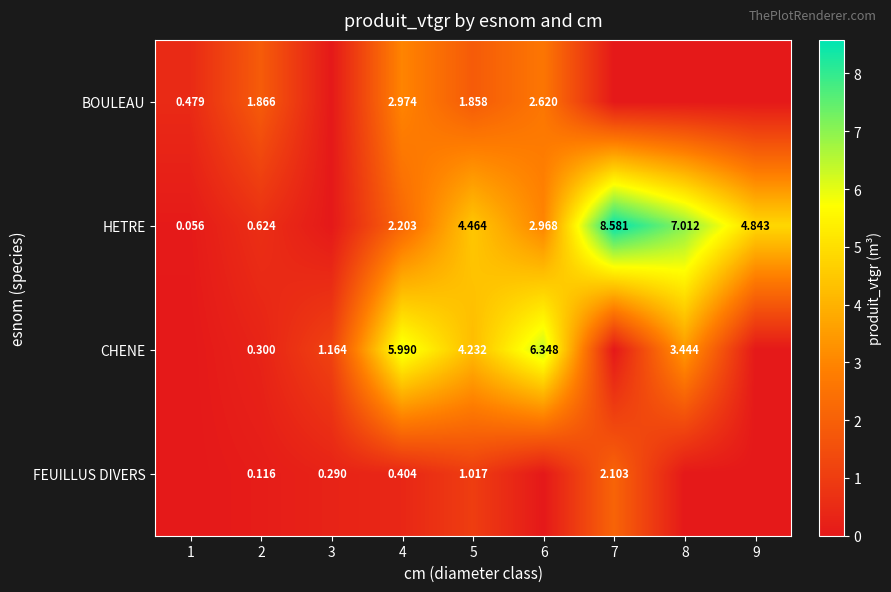

Is the value of HETRE at 9 greater than the value of BOULEAU at 5?

Yes